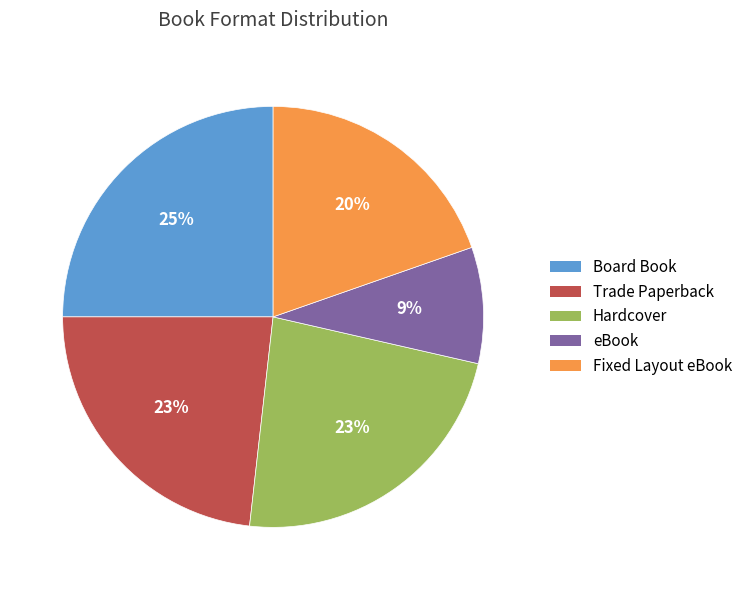

The Board Book slice represents 25% of the pie. True or false?

True